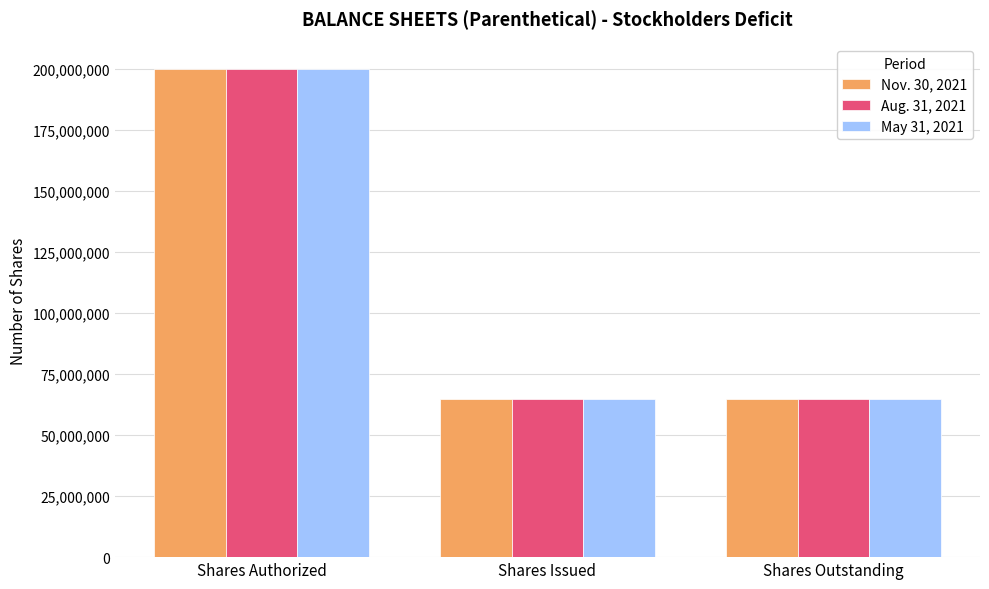

Reading right to left, what are all the values shown in this chart?

Nov. 30, 2021: Shares Outstanding=64900000	Shares Issued=64900000	Shares Authorized=200000000
Aug. 31, 2021: Shares Outstanding=64900000	Shares Issued=64900000	Shares Authorized=200000000
May 31, 2021: Shares Outstanding=64900000	Shares Issued=64900000	Shares Authorized=200000000